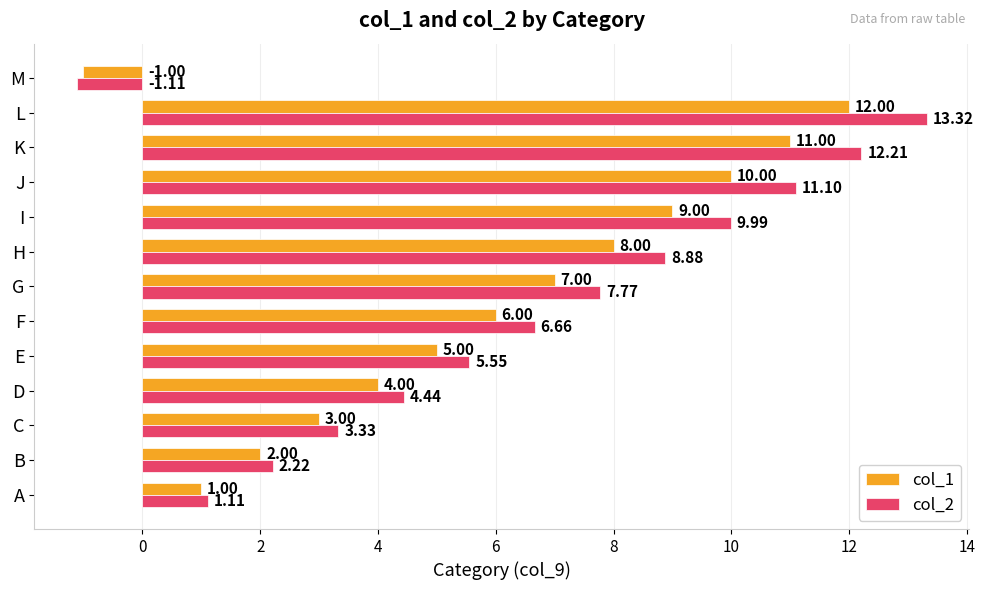

What is the difference between the maximum and minimum values in the col_1 series?

13.0